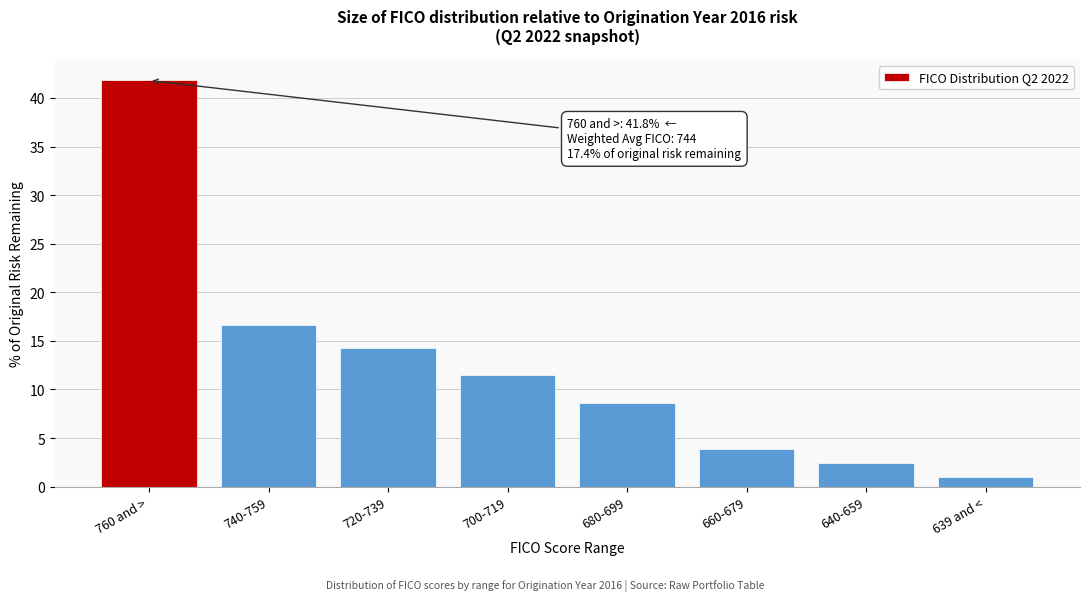

Reading left to right, list all the values displayed in this chart.

41.8	16.6	14.3	11.5	8.6	3.9	2.4	1.0